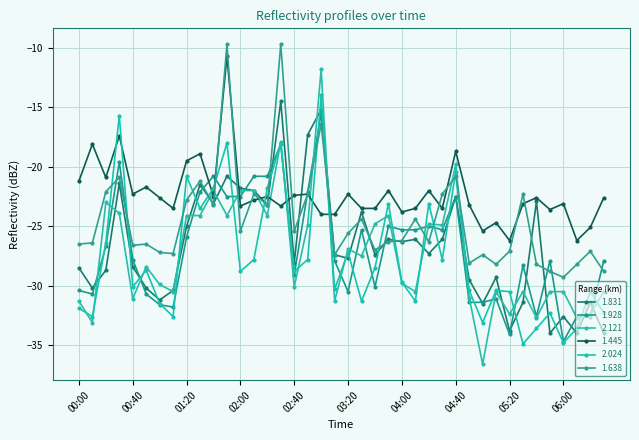

List the series in order of their peak value, lowest first.

1.928, 1.831, 2.024, 2.121, 1.445, 1.638